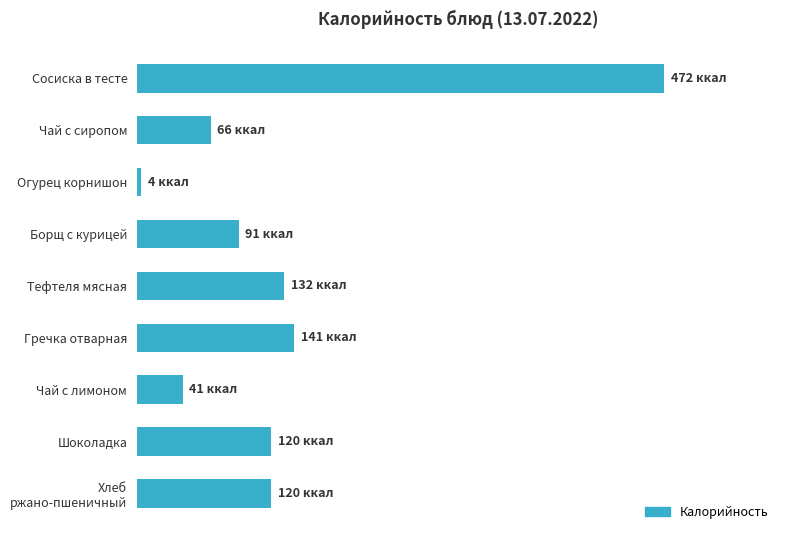

Does the chart contain any negative values?

No